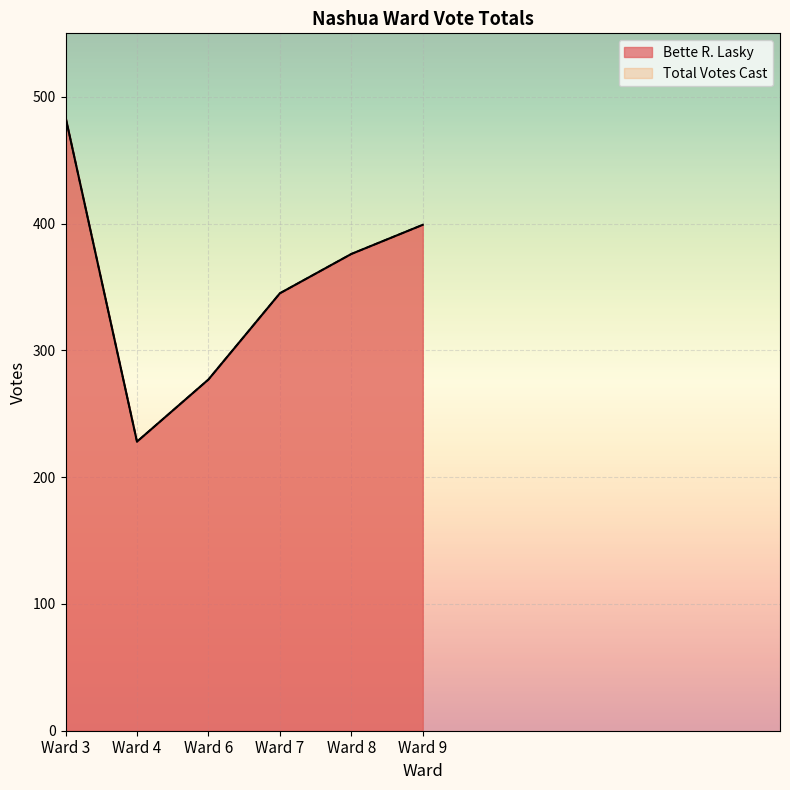

Where is the first local minimum for Bette R. Lasky?

Ward 4